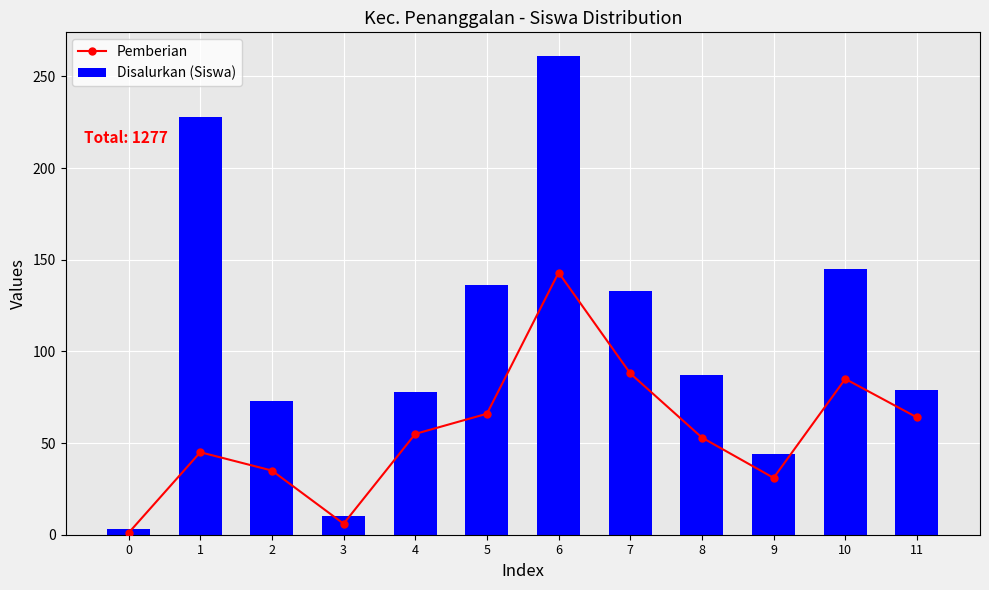

What is the total value across all series at 3?

16